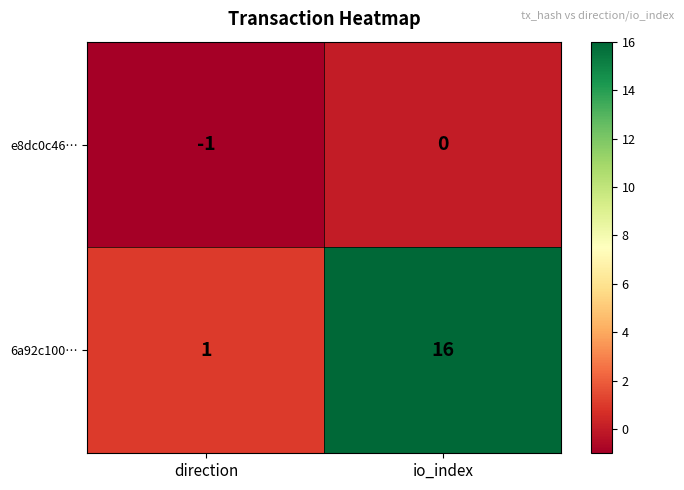

The value of 6a92c100… at direction is 2. True or false?

False